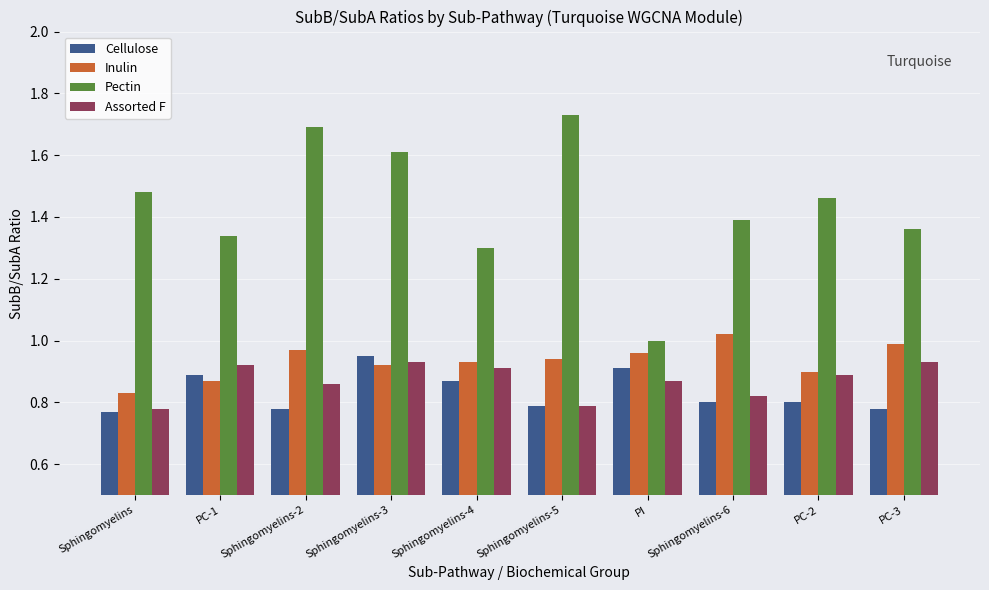

What is the difference between the Assorted F values at Sphingomyelins and PC-2?

0.1